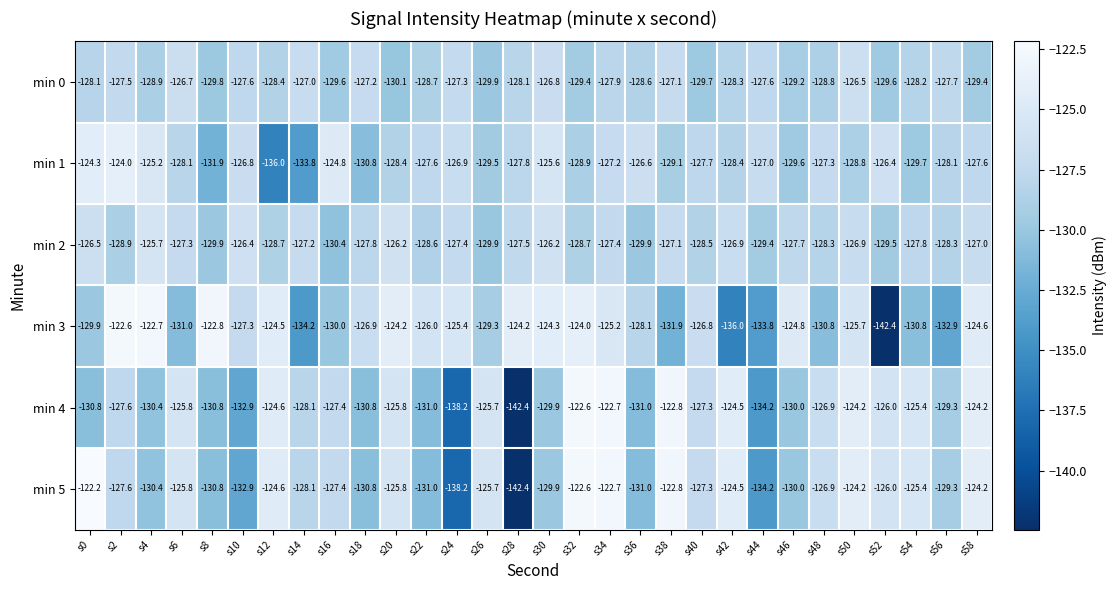

What is the highest value of the min 0 series?

-126.5